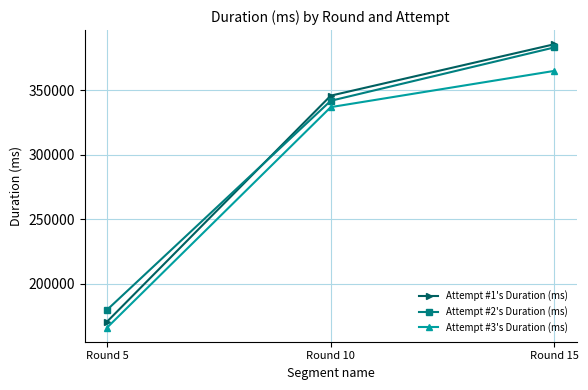

What are all the series names shown in the legend?

Attempt #1's Duration (ms), Attempt #2's Duration (ms), Attempt #3's Duration (ms)